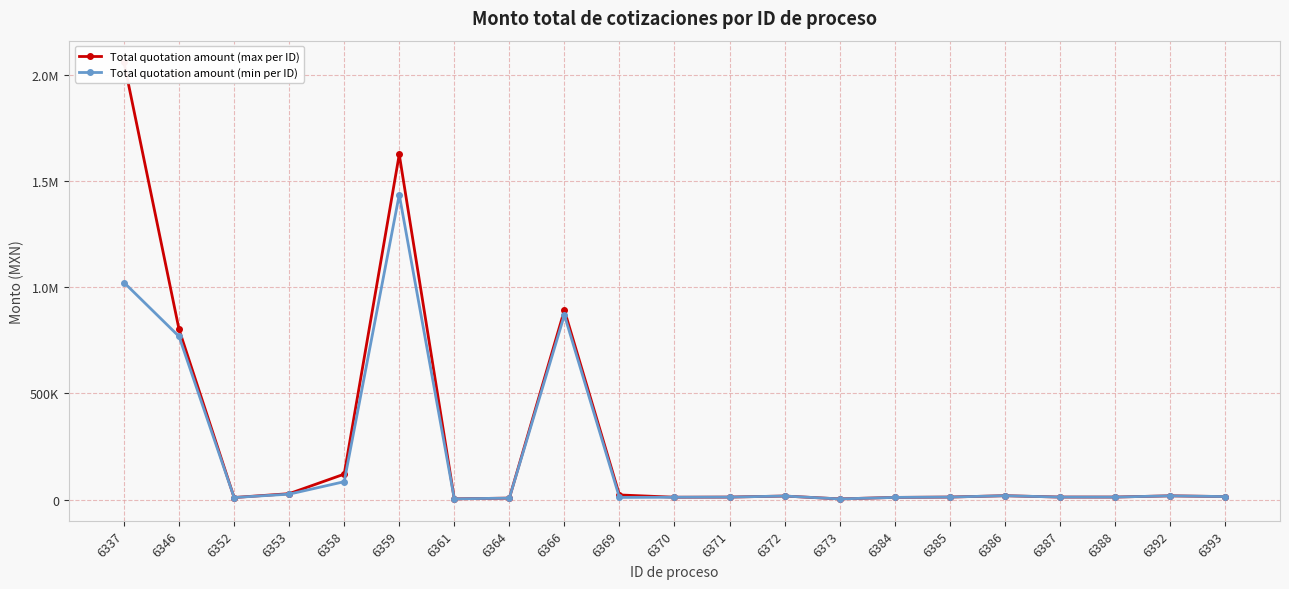

Where is the first local maximum for Total quotation amount (min per ID)?

6359